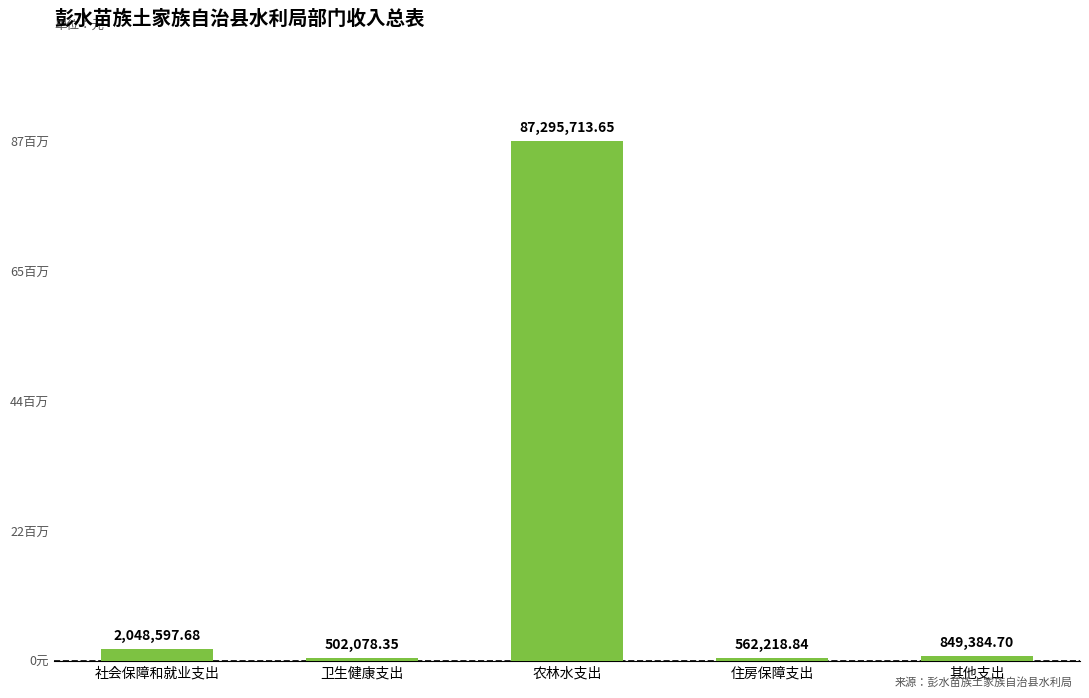

True or false: the data shows 30584230.2 at 农林水支出.

False